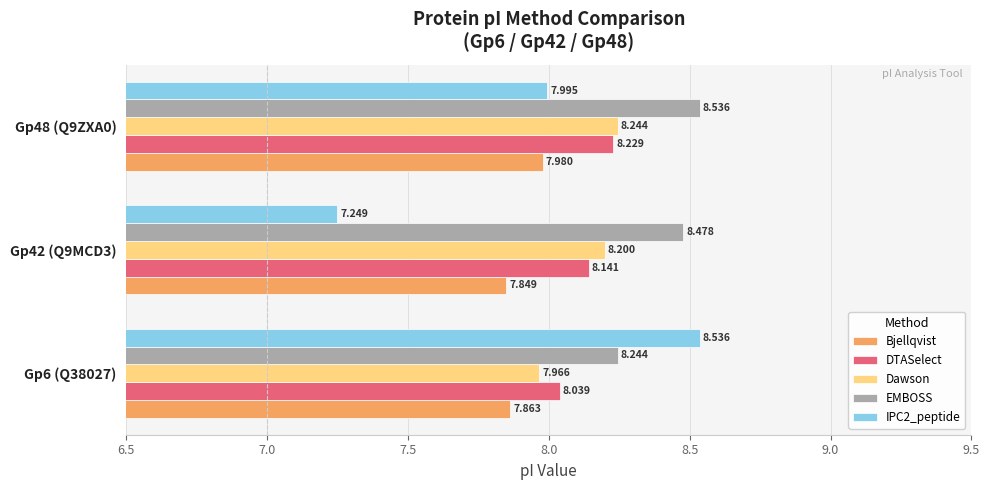

What is the greatest value displayed?

8.5